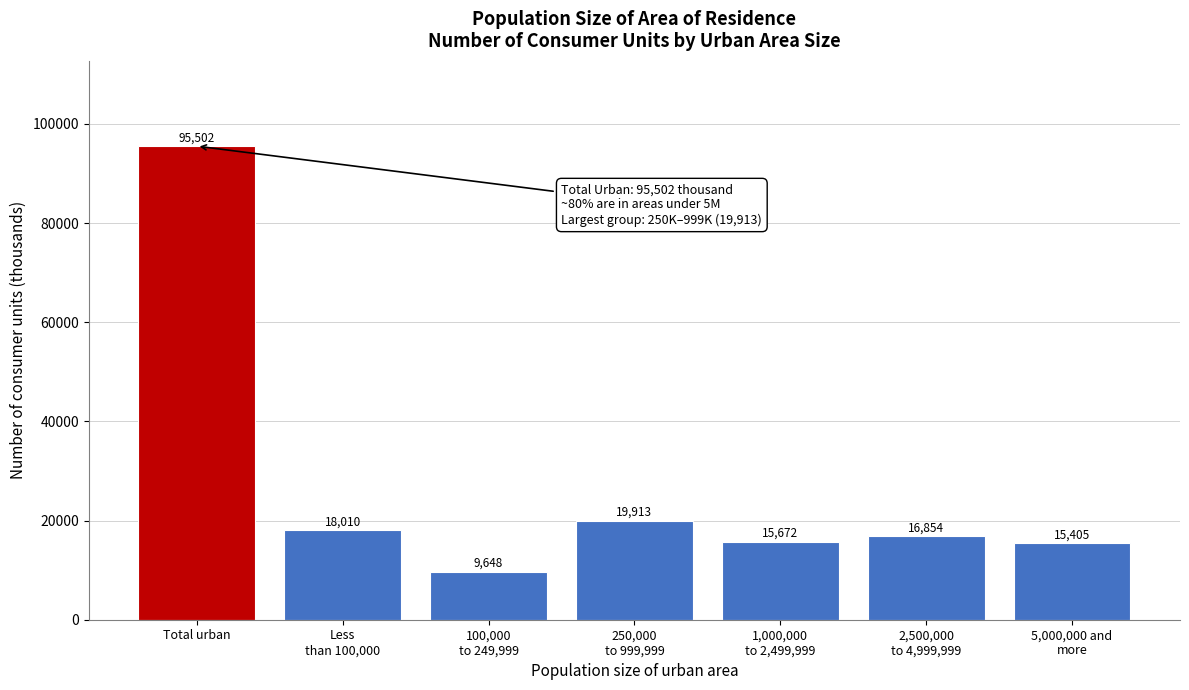

Reading left to right, what are all the values shown in this chart?

95502	18010	9648	19913	15672	16854	15405